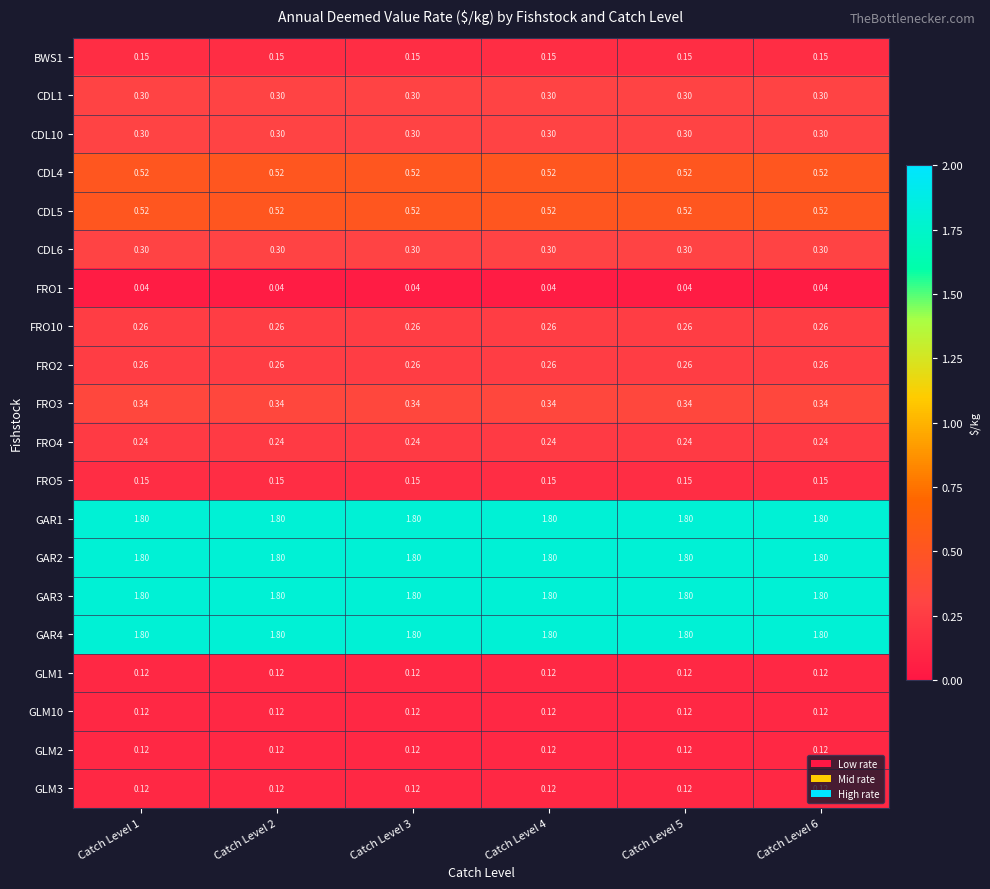

Is the value of FRO3 at Catch Level 1 greater than the value of CDL1 at Catch Level 4?

Yes